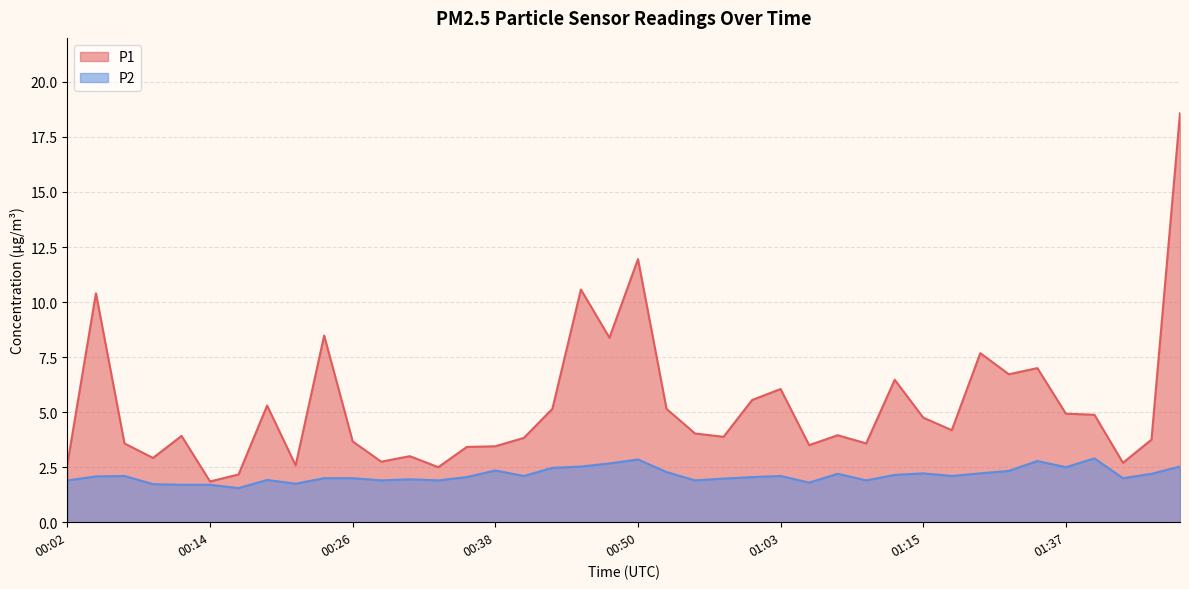

How many data points does each series have?

40